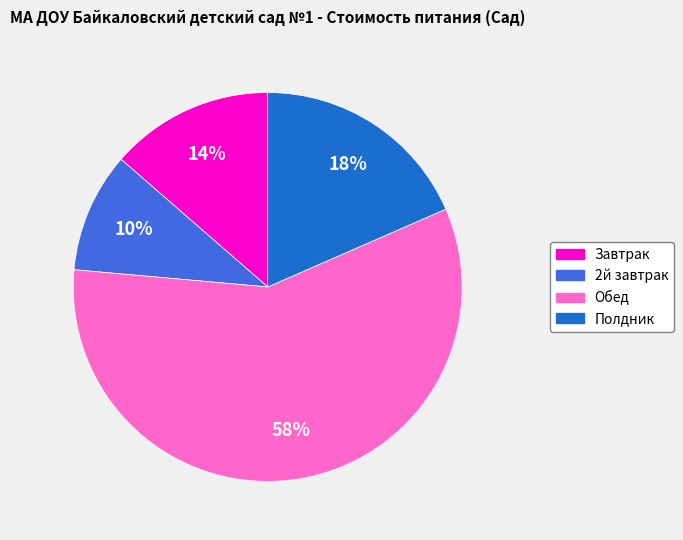

Rank the categories by value from lowest to highest.

2й завтрак, Завтрак, Полдник, Обед